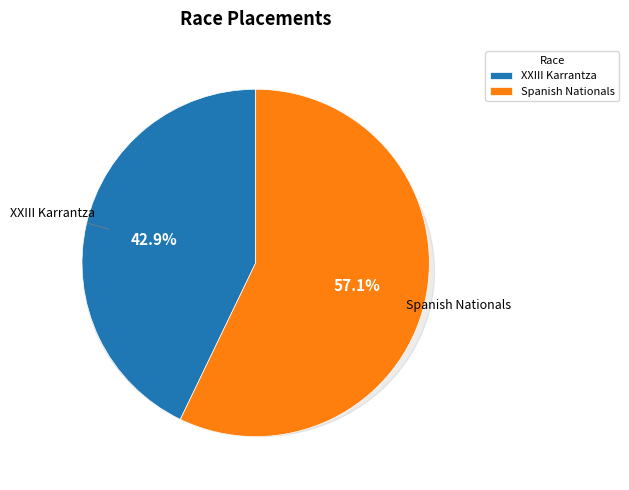

Is there a majority slice in this chart?

Yes